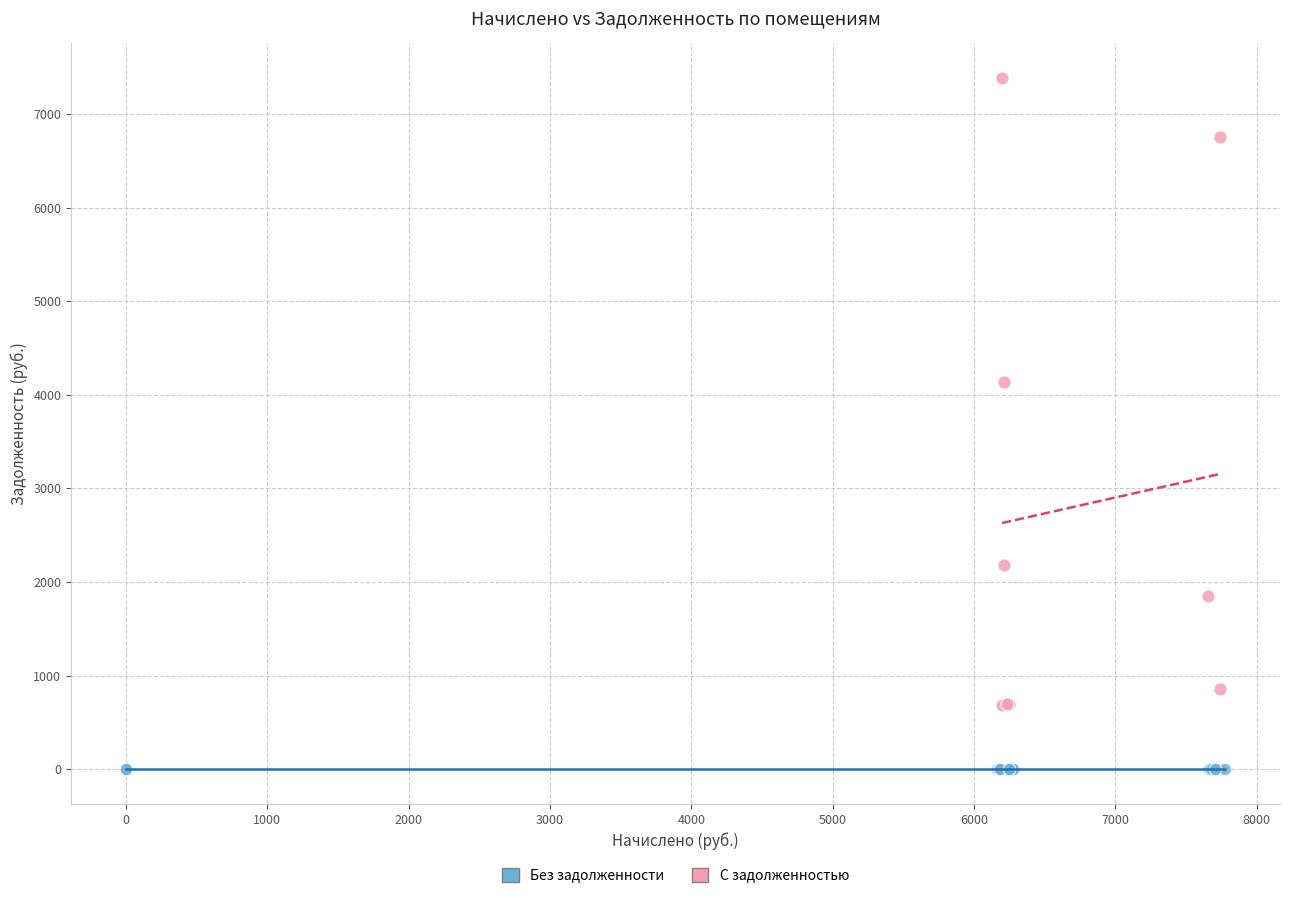

Which series contains the highest Y value?

С задолженностью